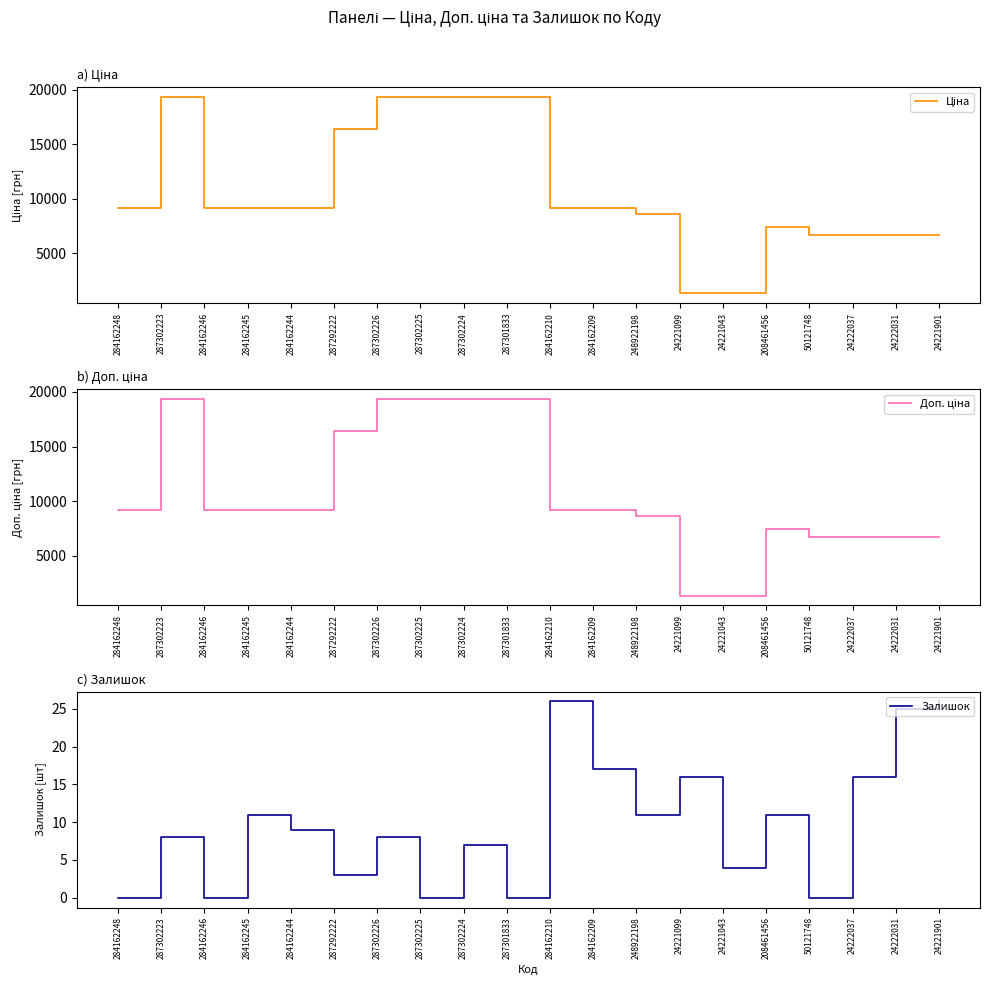

How many lines are shown in the chart?

3